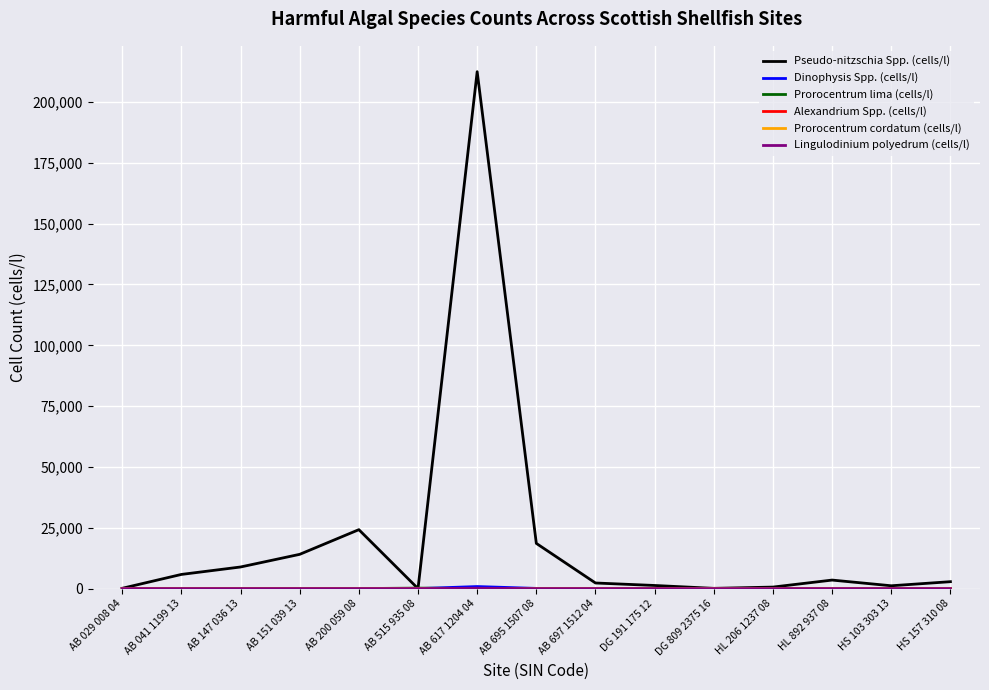

Does the chart display data point markers on the line(s)?

No